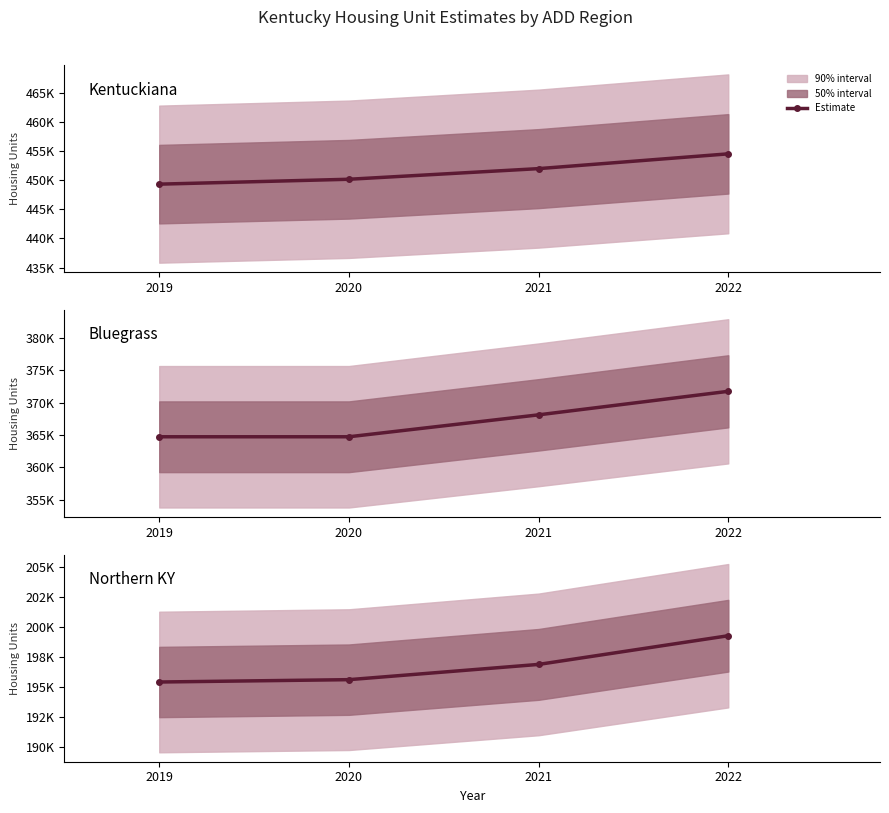

What is the smallest value displayed?

195436